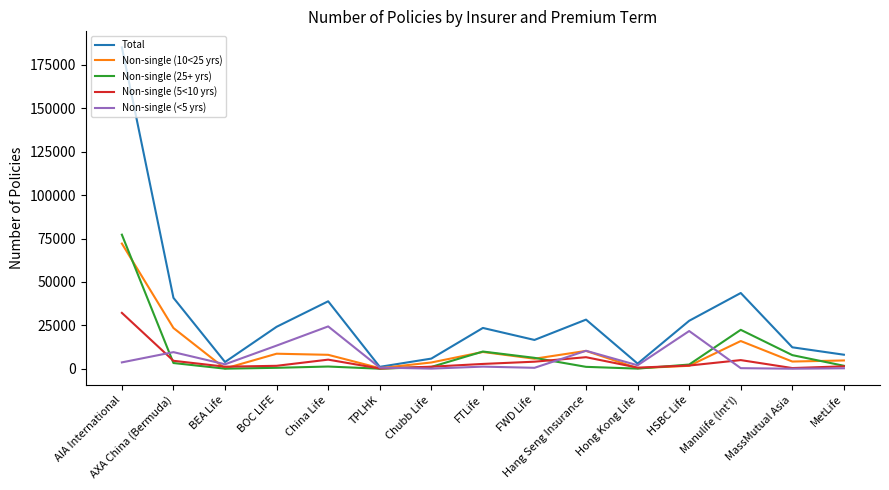

List the series in order of their peak value, highest first.

Total, Non-single (25+ yrs), Non-single (10<25 yrs), Non-single (5<10 yrs), Non-single (<5 yrs)